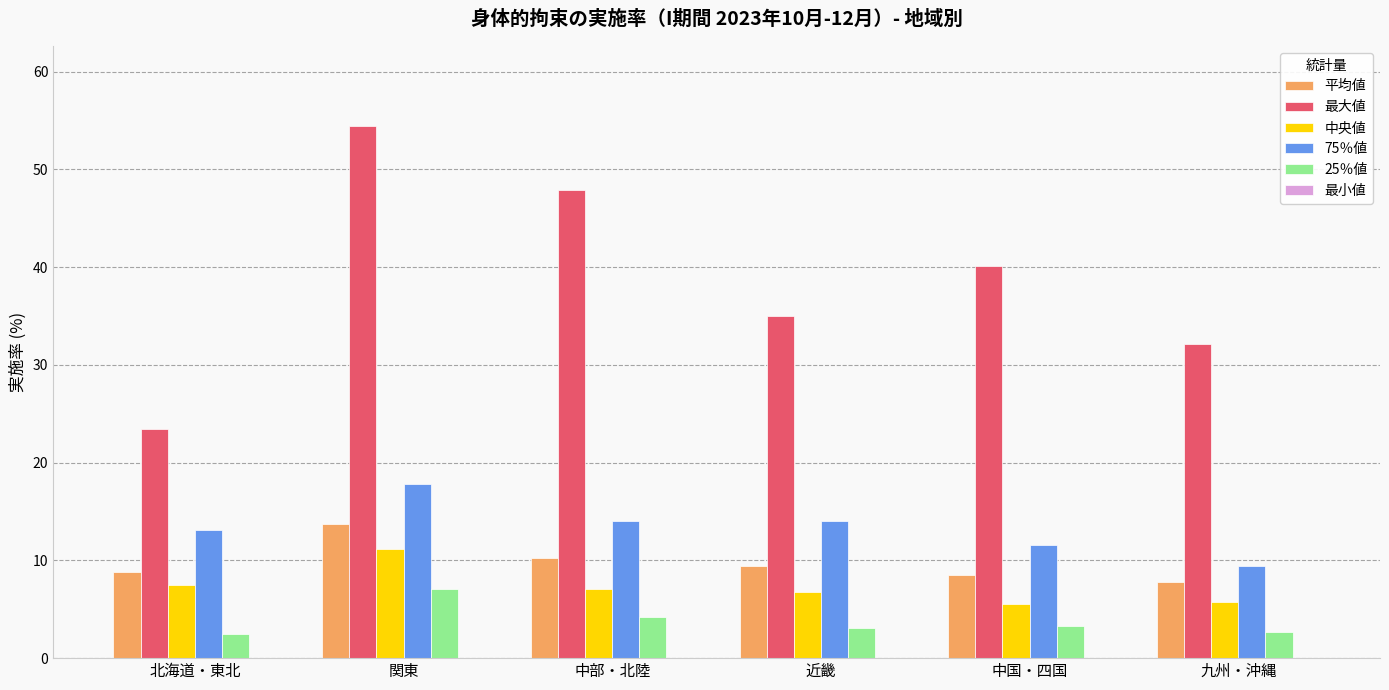

Which series has the largest total across all categories?

最大値